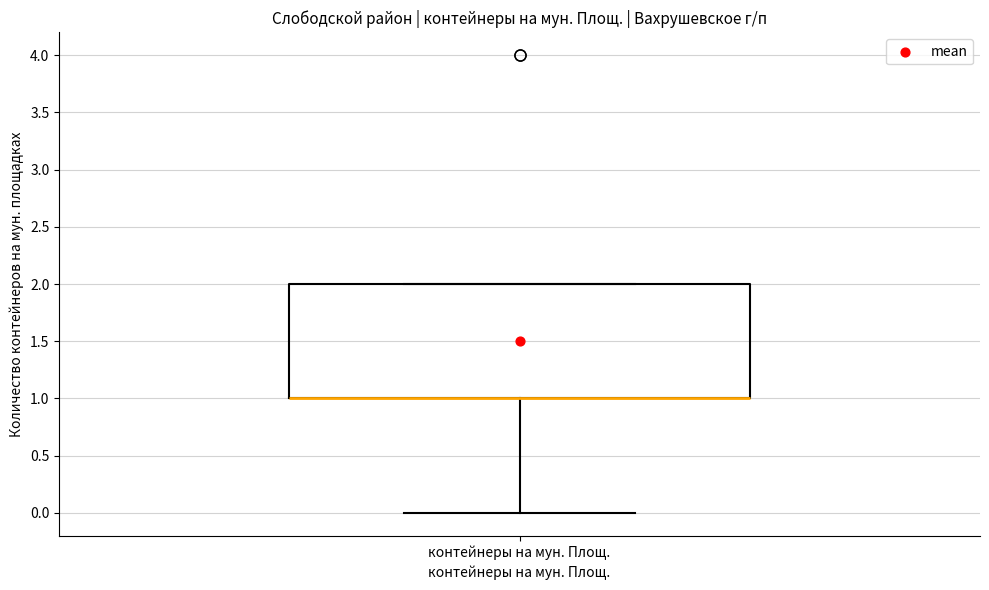

Where does the lower whisker of the box for контейнеры на мун. Площ. end on the y-axis? The values are not printed on the chart, so give them approximately, as read against the axis.

0